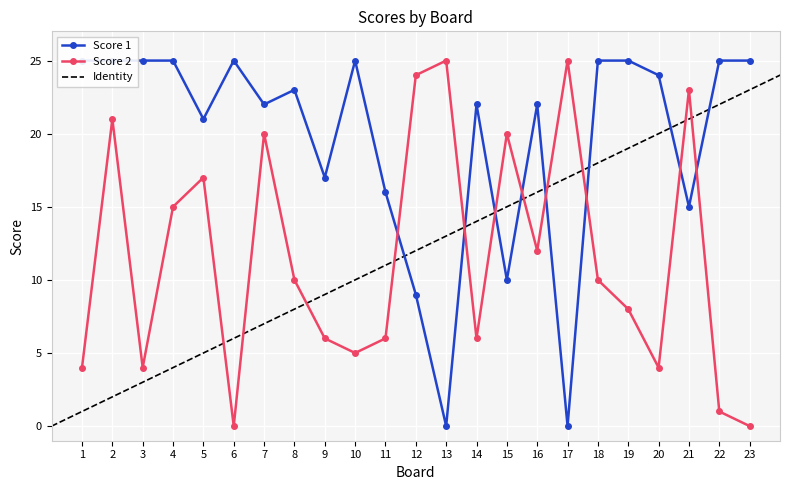

At how many categories does at least one series exceed 11?

23